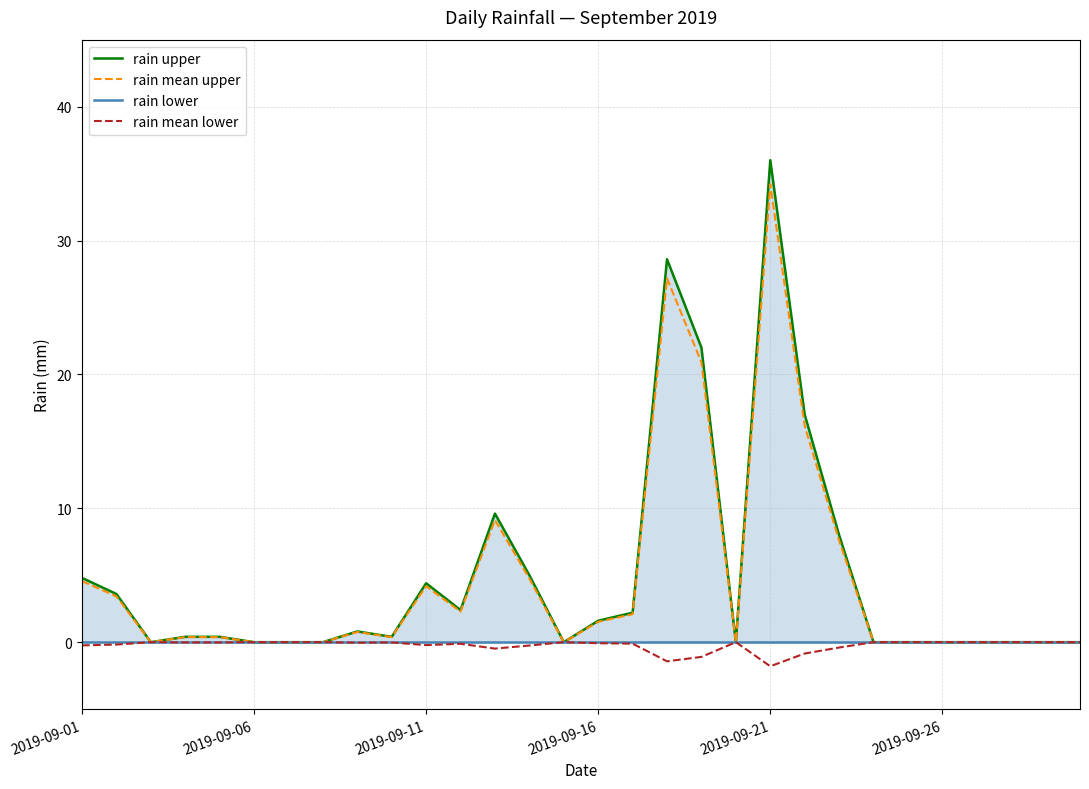

At how many categories does at least one series exceed 10?

4